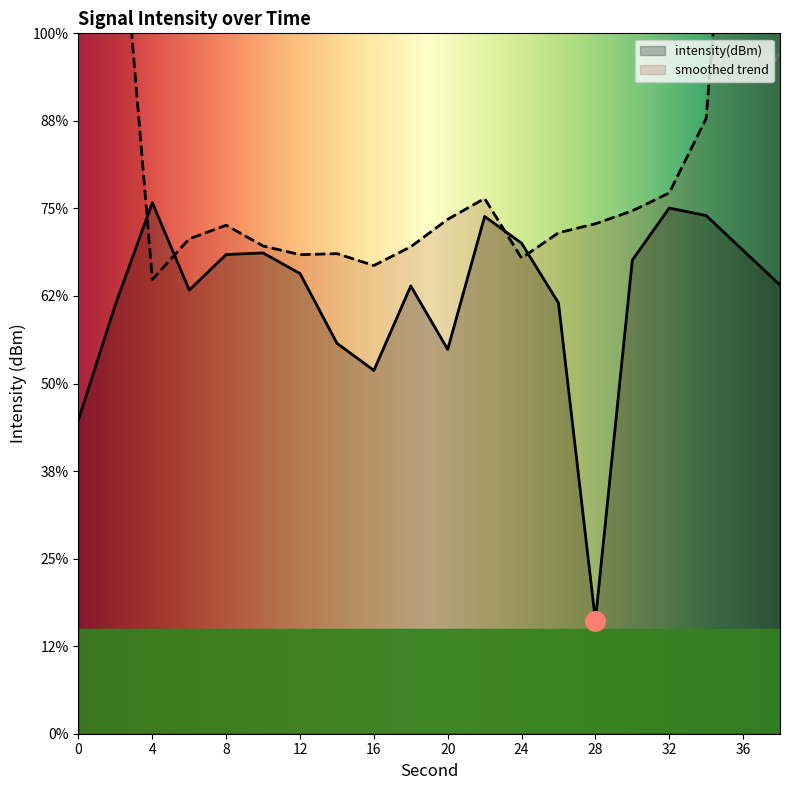

The value at 30 is -69.2. True or false?

False